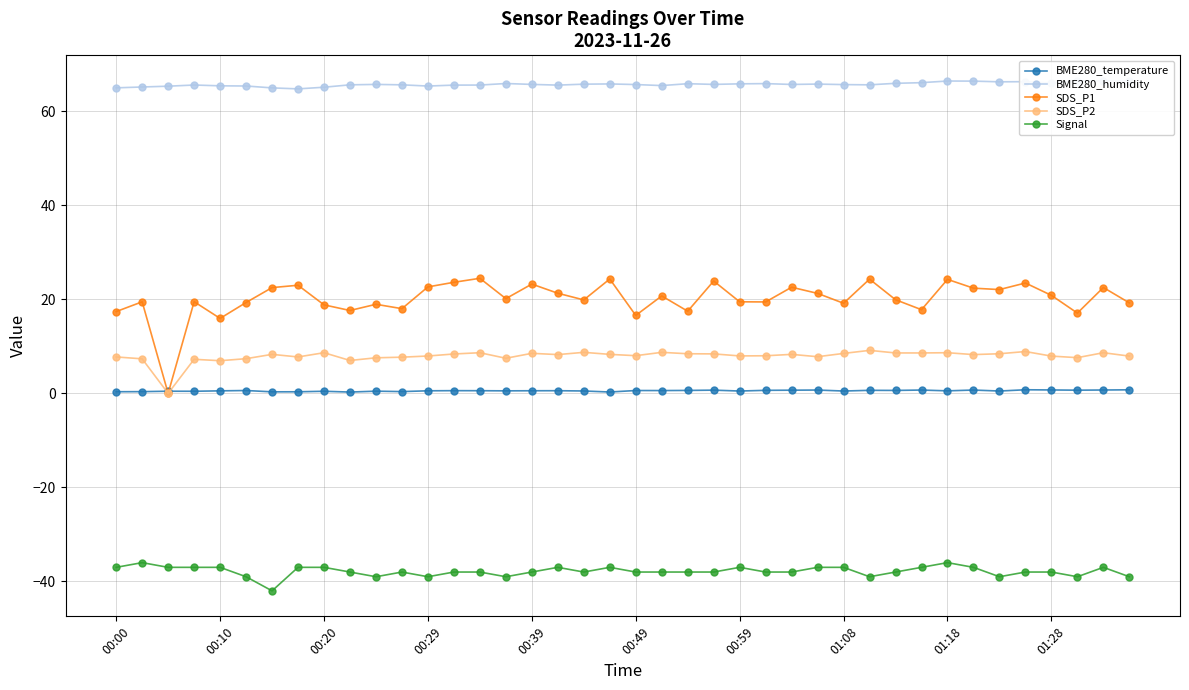

What is the maximum value for Signal?

-36.0